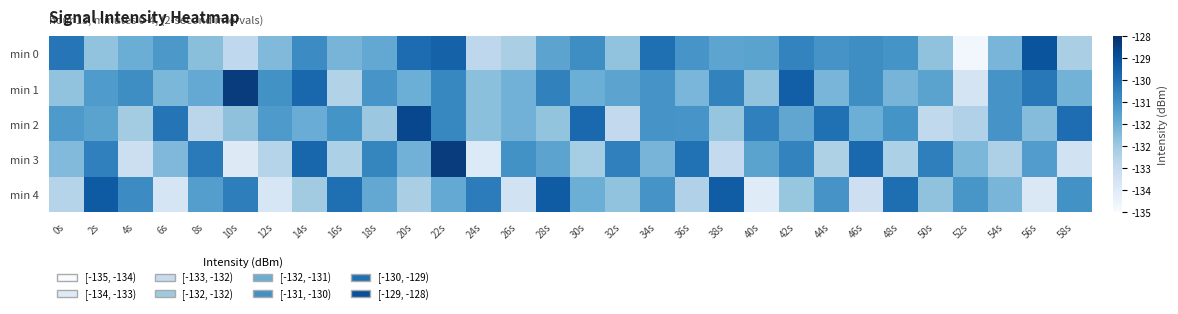

List the series in order of their peak value, highest first.

min 1, min 3, min 2, min 0, min 4